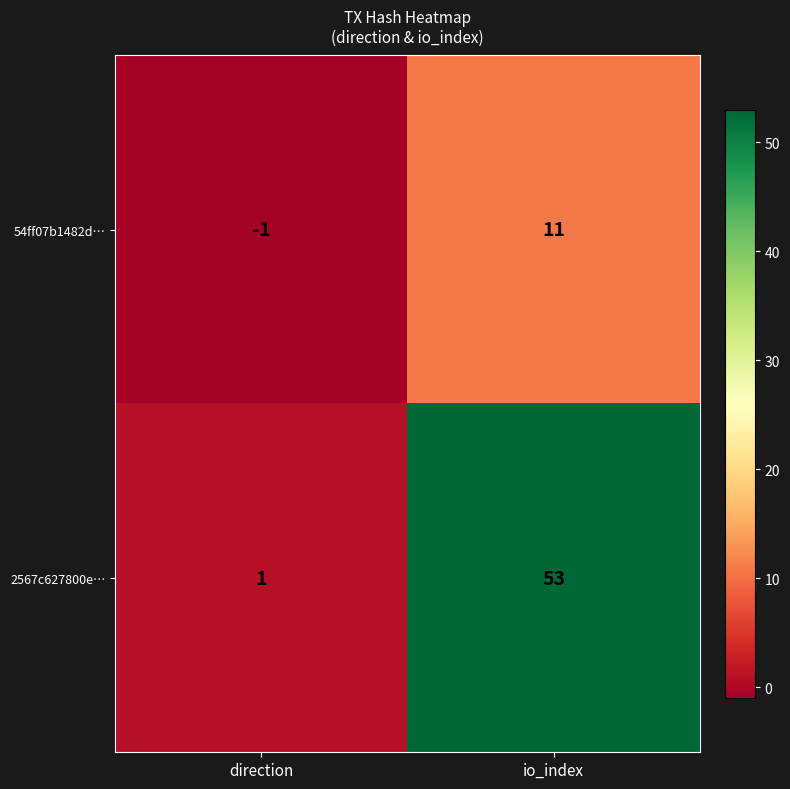

Count the number of categories in the chart.

2